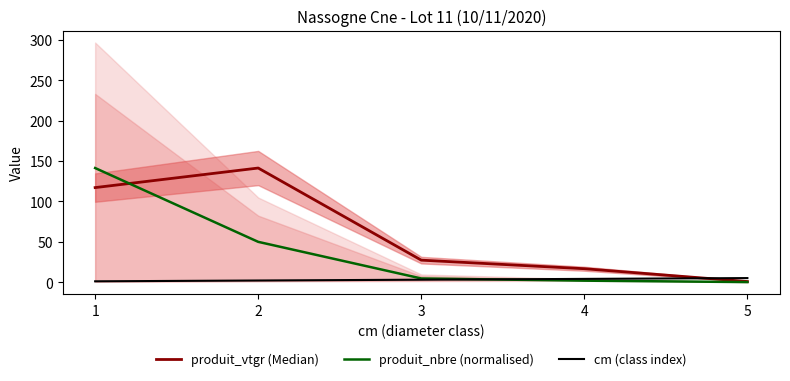

What is the minimum value for produit_nbre (normalised)?

0.1